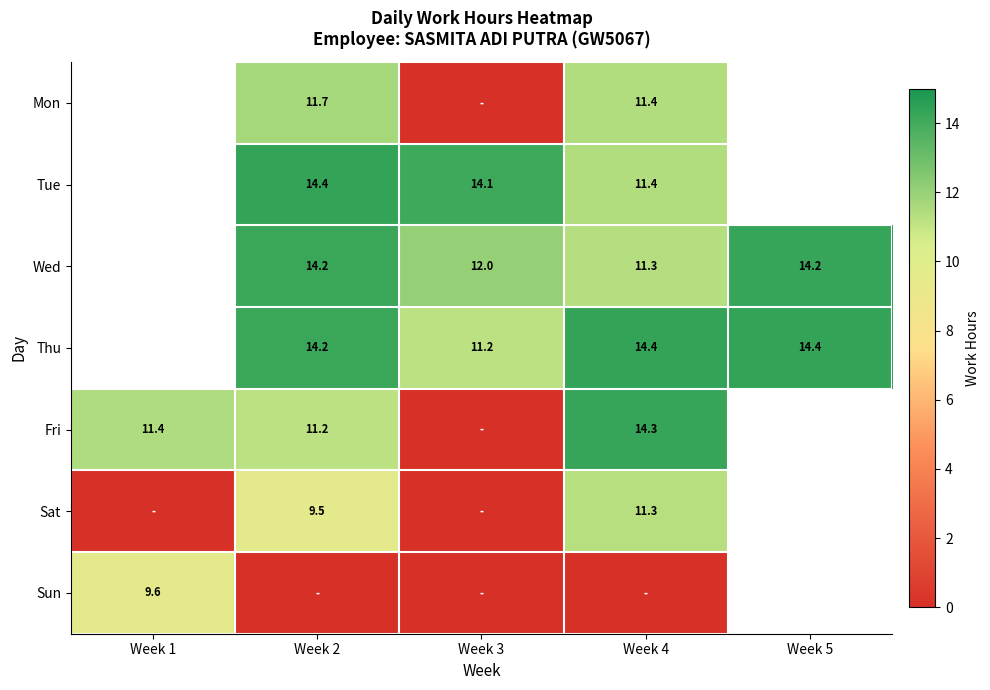

Is the value of Tue at Week 2 greater than the value of Mon at Week 2?

Yes